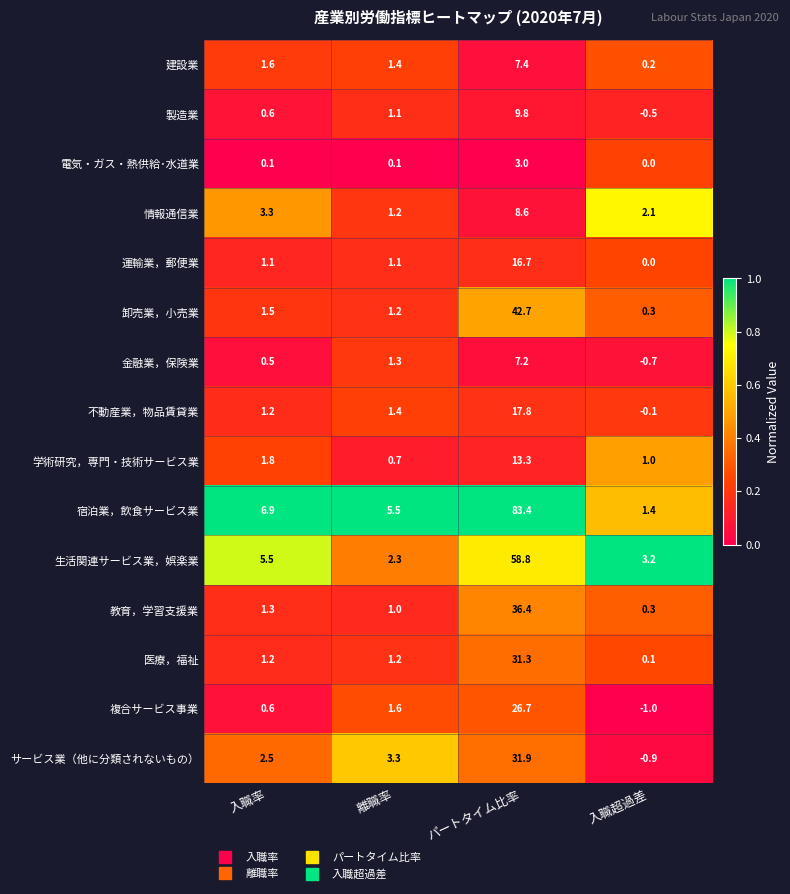

Which series has the largest total across all categories?

宿泊業，飲食サービス業